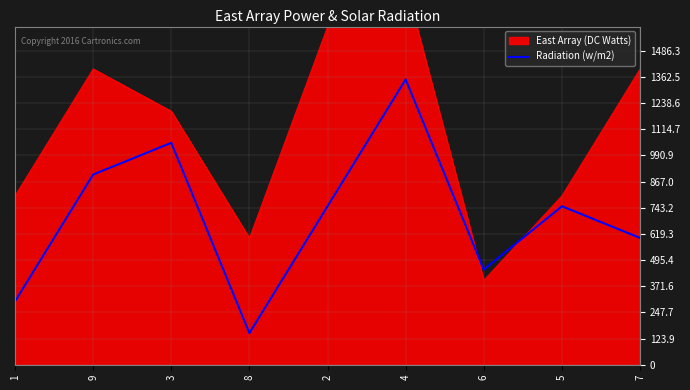

What is the difference between the values at 2 and 7?

150